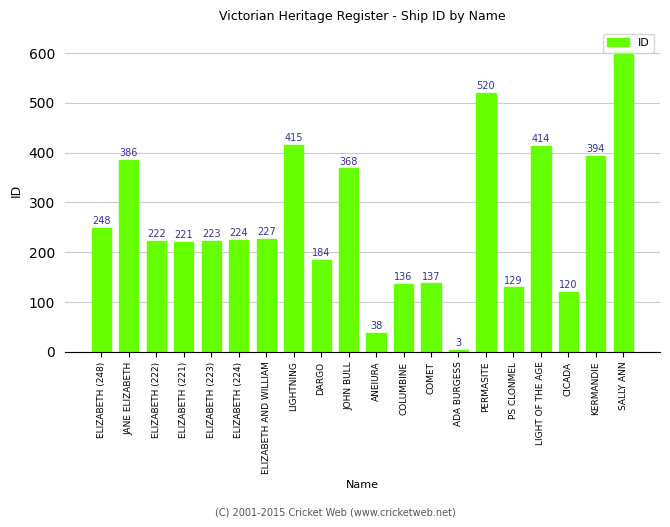

Approximately how many times larger is the value at LIGHTNING compared to ADA BURGESS?

138.3